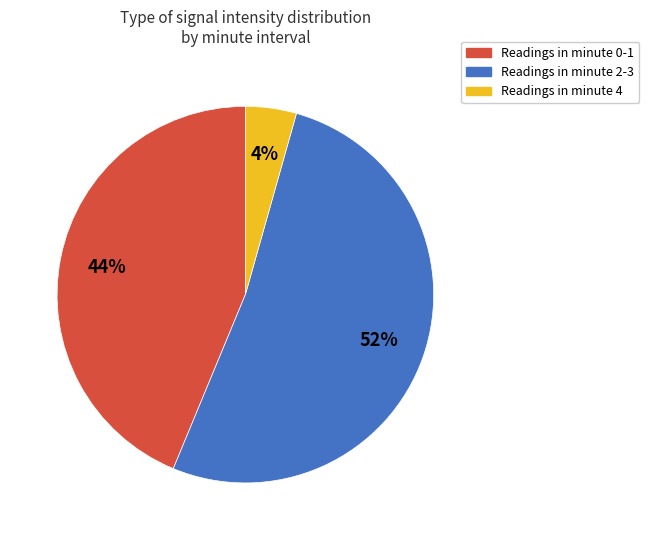

Is there any slice that represents more than half of the pie?

Yes